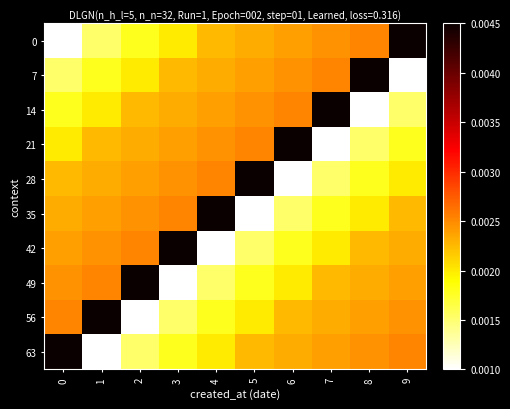

At how many categories does at least one series exceed 0?

10